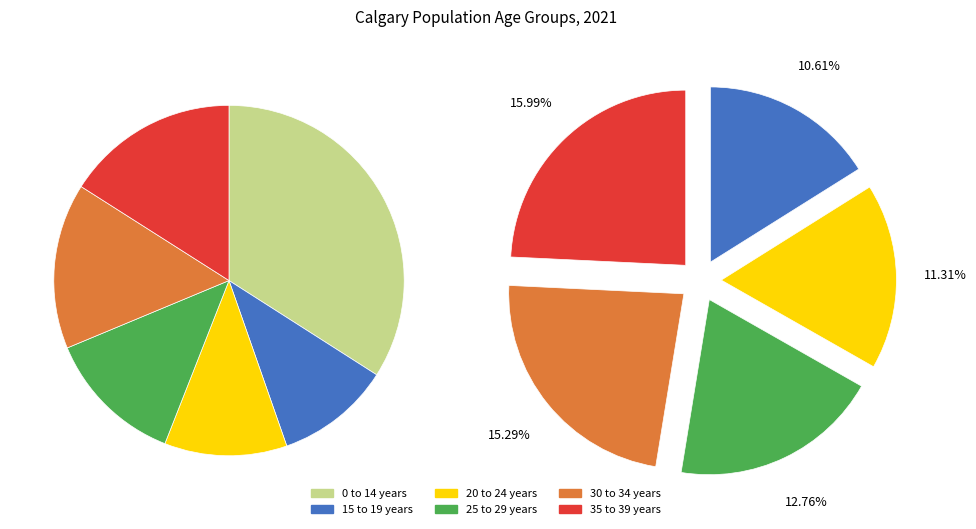

What is the ratio of the value at 15 to 19 years to the value at 20 to 24 years?

0.9